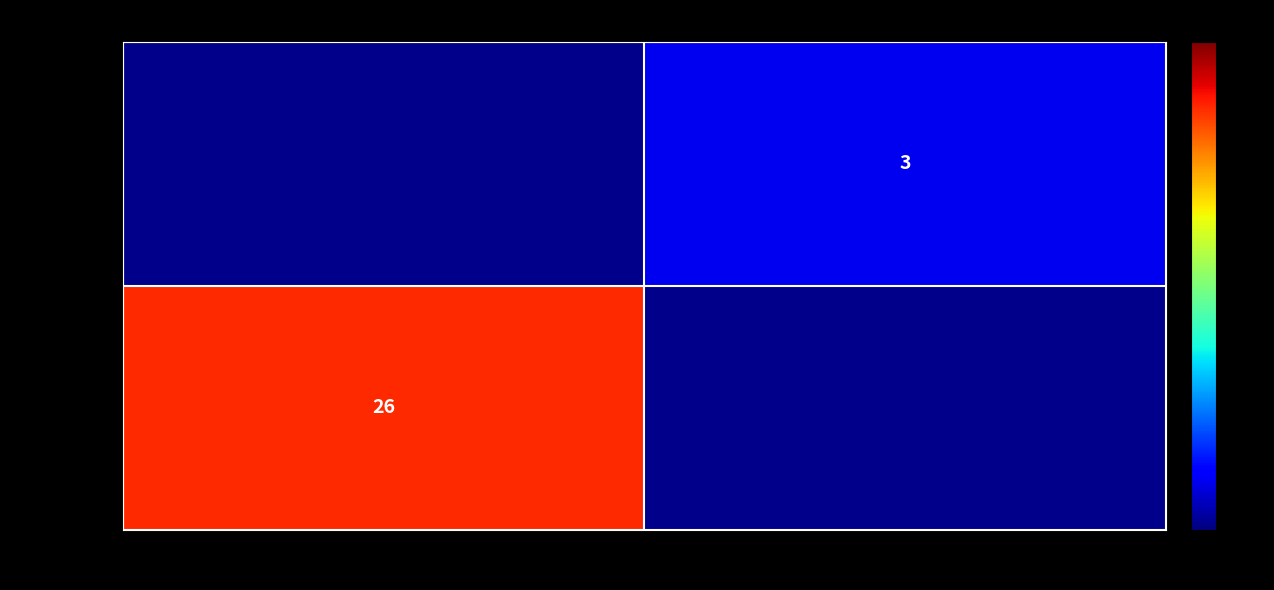

At how many categories does at least one series exceed 13?

1